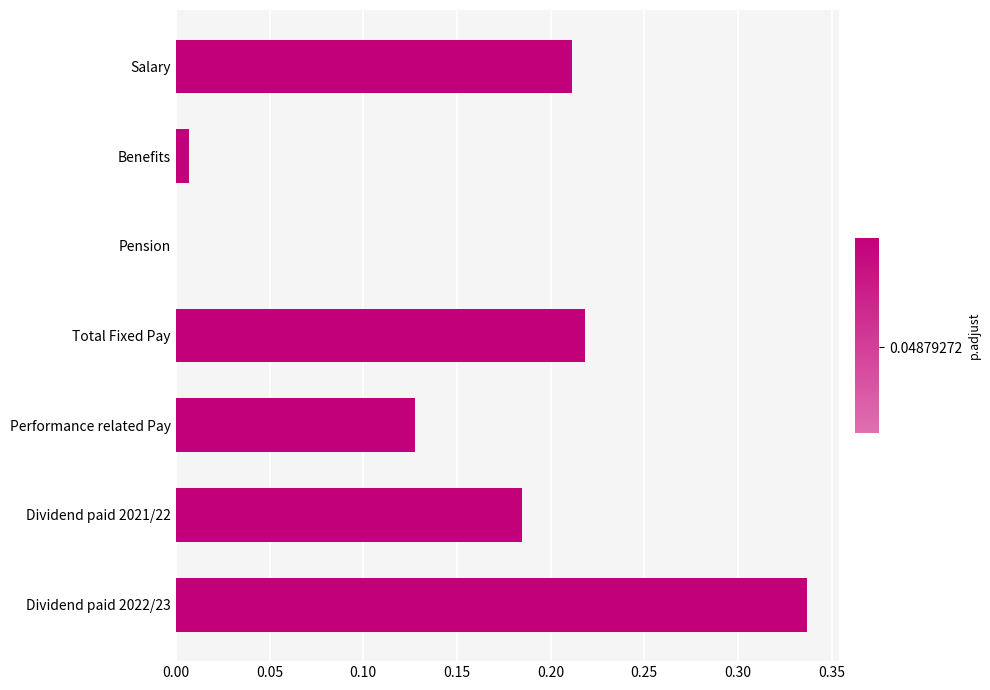

Is it true that the value at Benefits is 0.0?

True